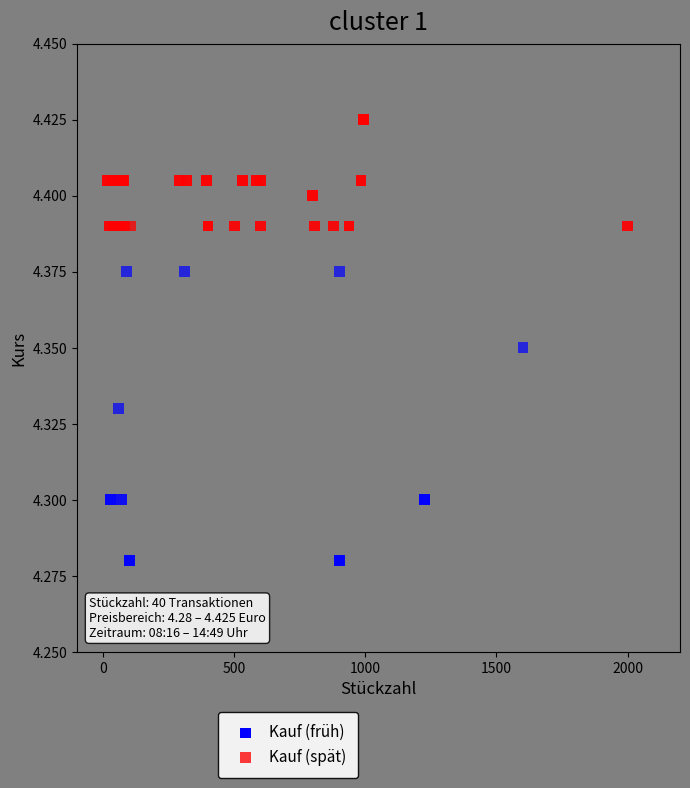

Which series contains the lowest Y value?

Kauf (früh)